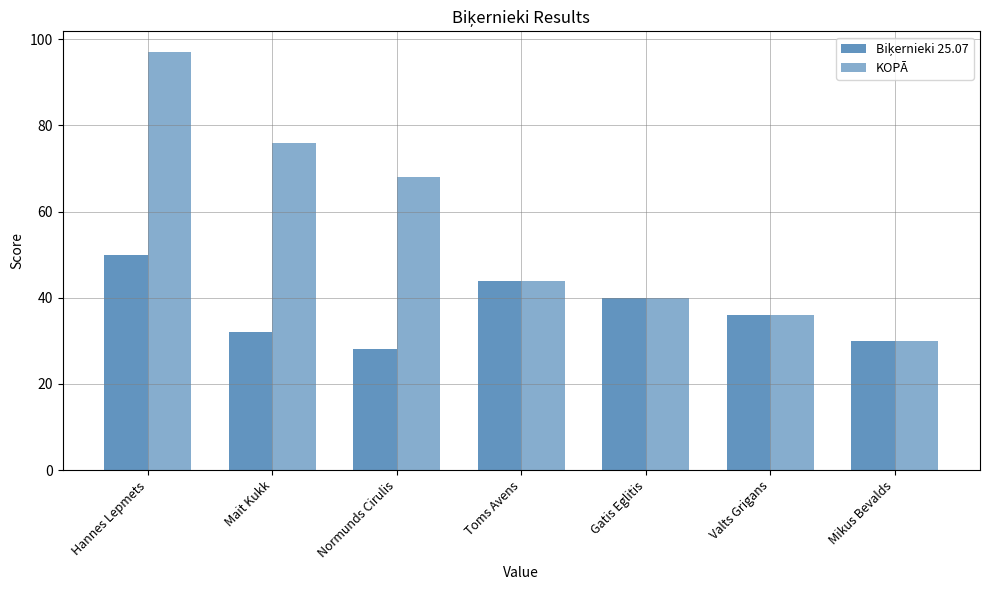

Is it true that Biķernieki 25.07 equals 14 at Toms Avens?

False